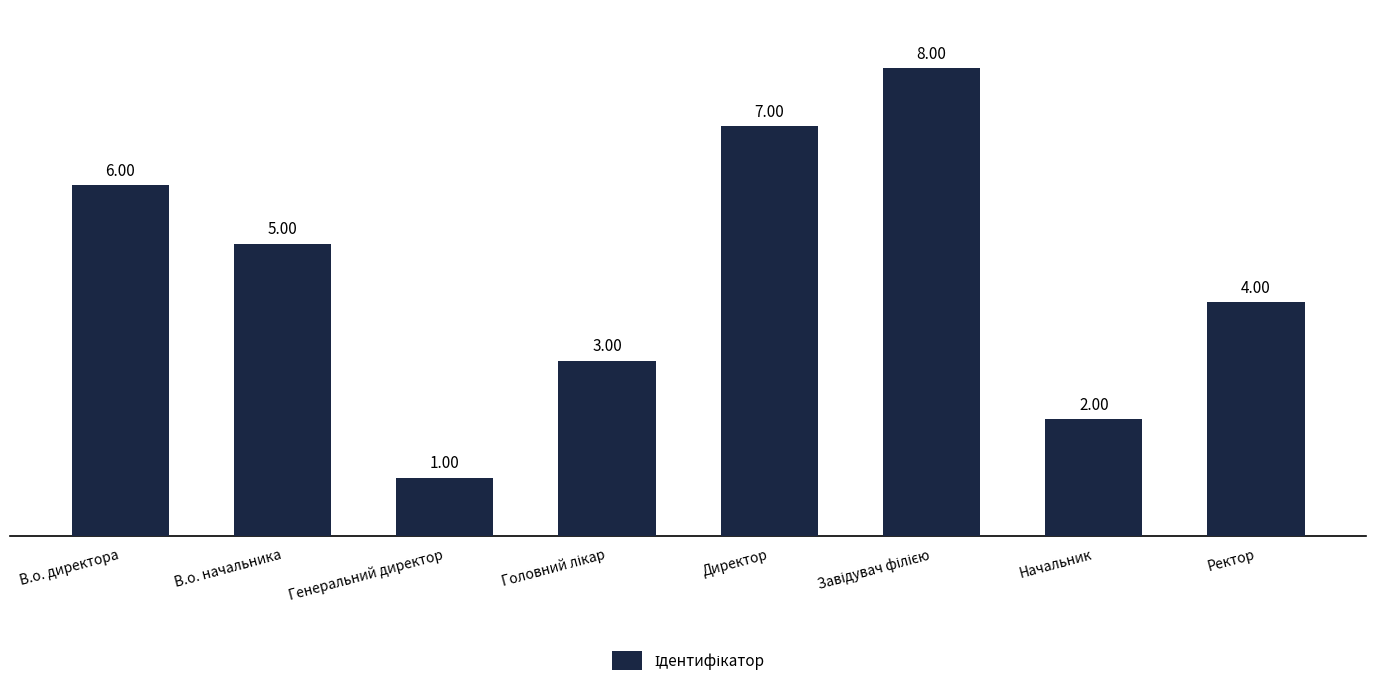

Which label corresponds to the smallest value in the chart?

Генеральний директор